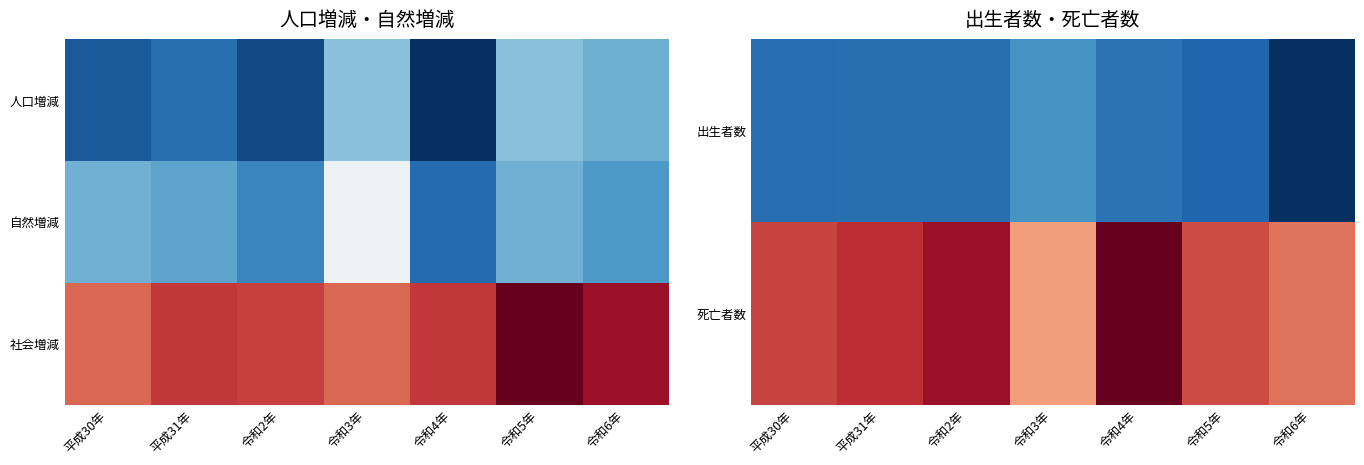

The 社会増減 series shows 2 at 令和5年. True or false?

False